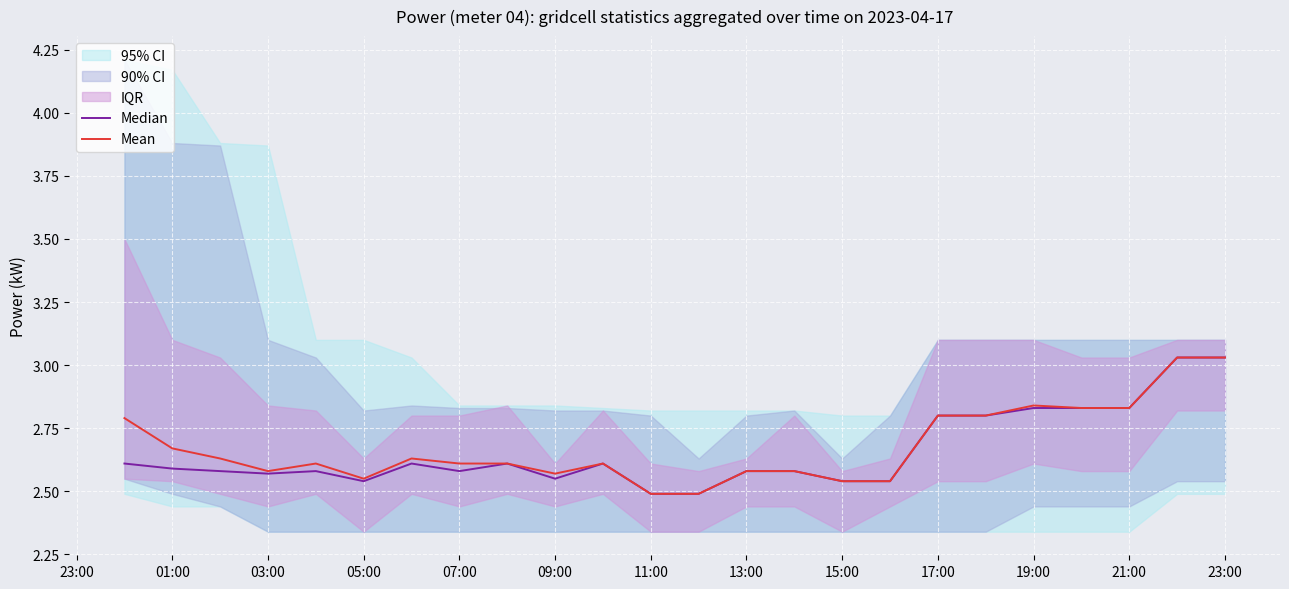

Is it true that Mean equals 4.4 at 09:00?

False